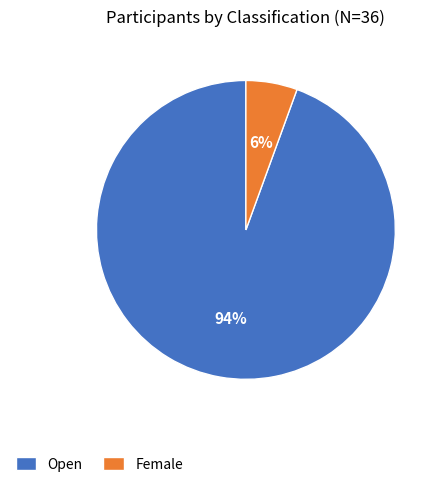

Which category accounts for the majority?

Open